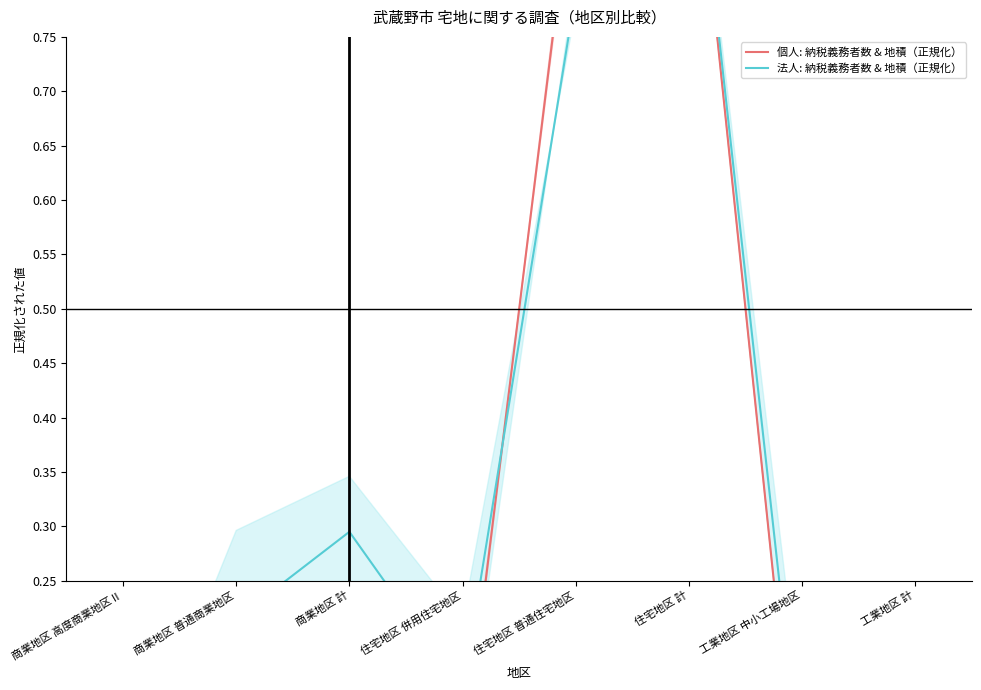

What is the difference between the maximum and minimum values in the 法人: 納税義務者数 & 地積（正規化） series?

1.0